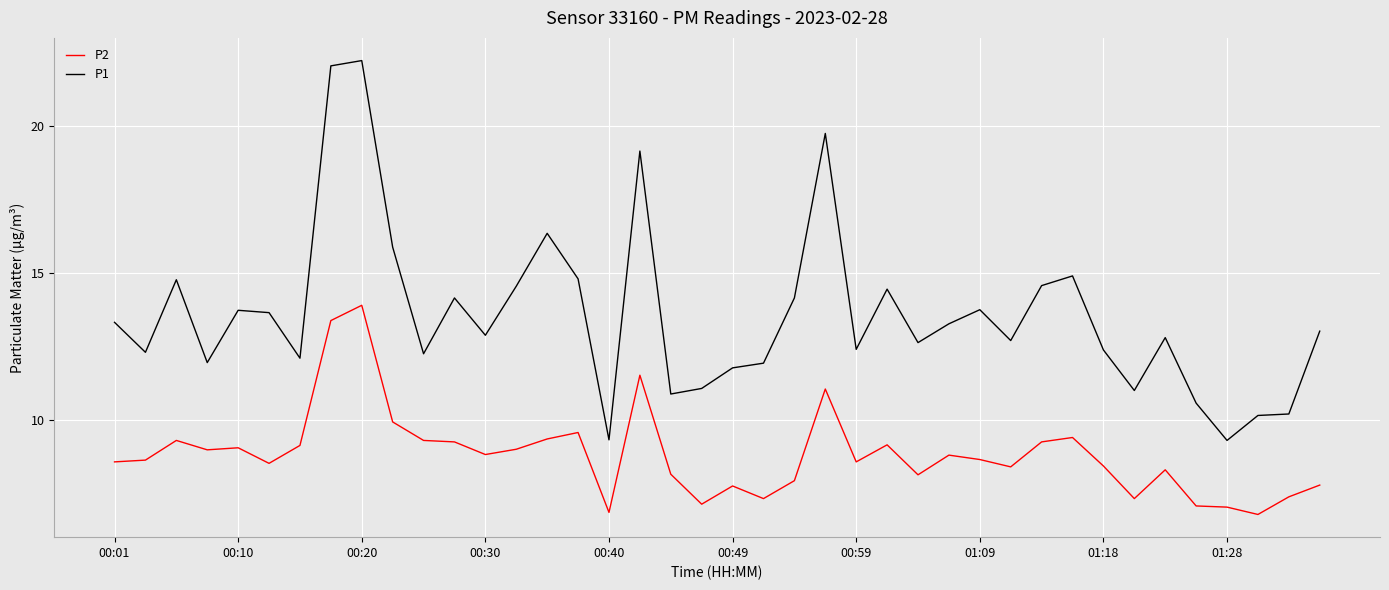

What is the difference between the maximum and minimum values in the P1 series?

12.9